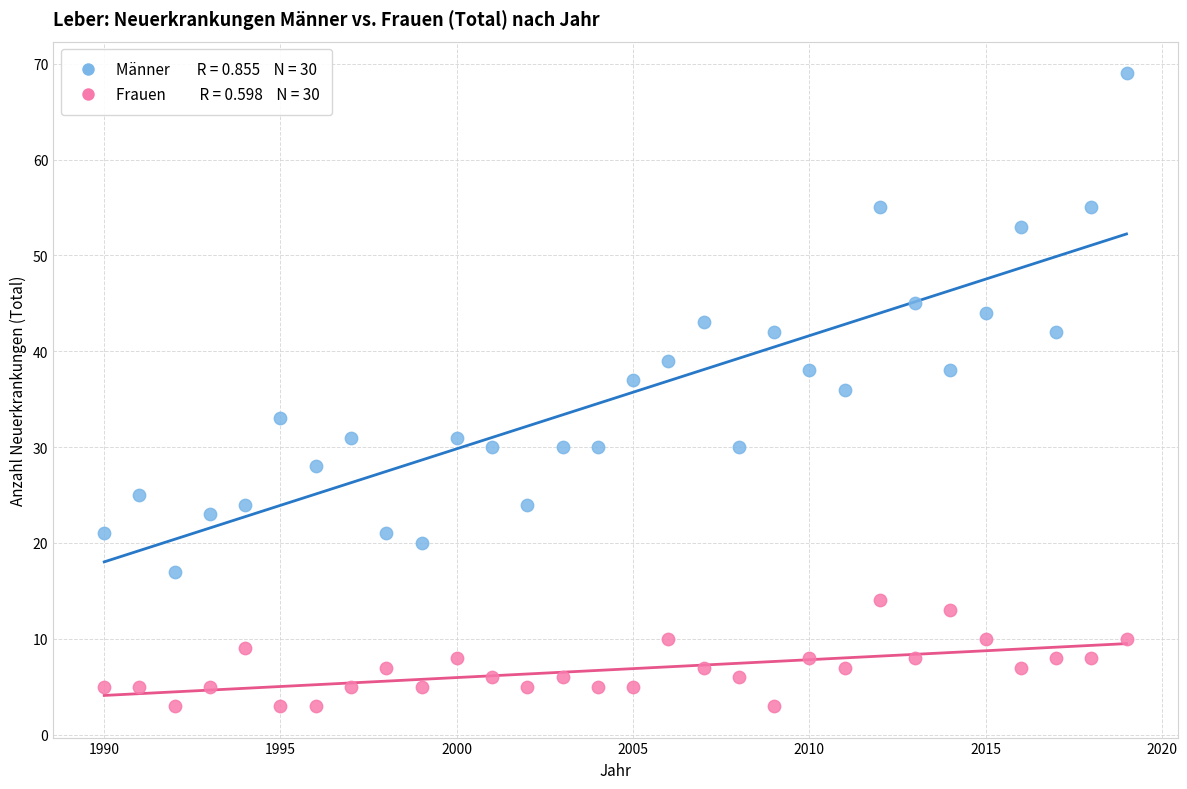

Across all data points, what is the range of Y values (max minus min)?

66